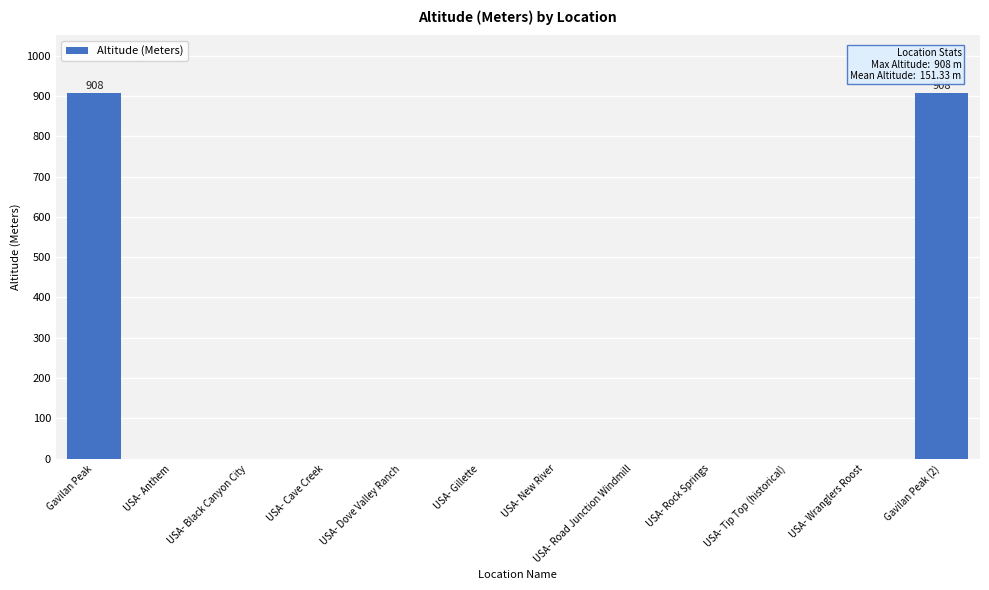

What value does the data have at Gavilan Peak (2), to the nearest 10?

910